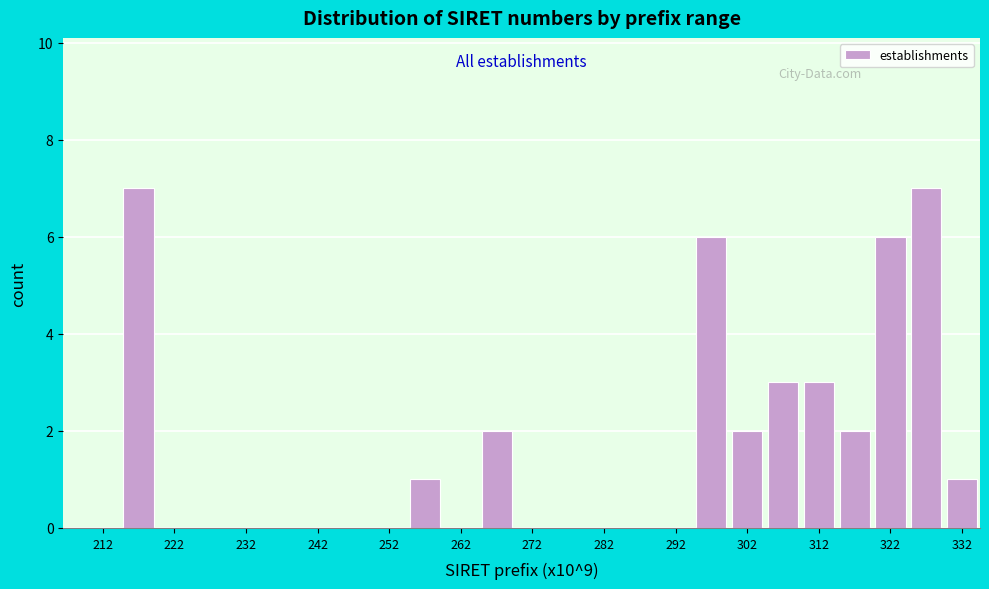

Reading left to right, transcribe this chart: for each bar, give the range it covers on the x-axis and its height. The values are not printed on the chart, so give them approximately, as read against the axis.

210 to 215: 0
215 to 220: 7
220 to 225: 0
225 to 230: 0
230 to 235: 0
235 to 240: 0
240 to 245: 0
245 to 250: 0
250 to 255: 0
255 to 260: 1
260 to 265: 0
265 to 270: 2
270 to 275: 0
275 to 280: 0
280 to 285: 0
285 to 290: 0
290 to 295: 0
295 to 300: 6
300 to 305: 2
305 to 310: 3
310 to 315: 3
315 to 320: 2
320 to 325: 6
325 to 330: 7
330 to 335: 1